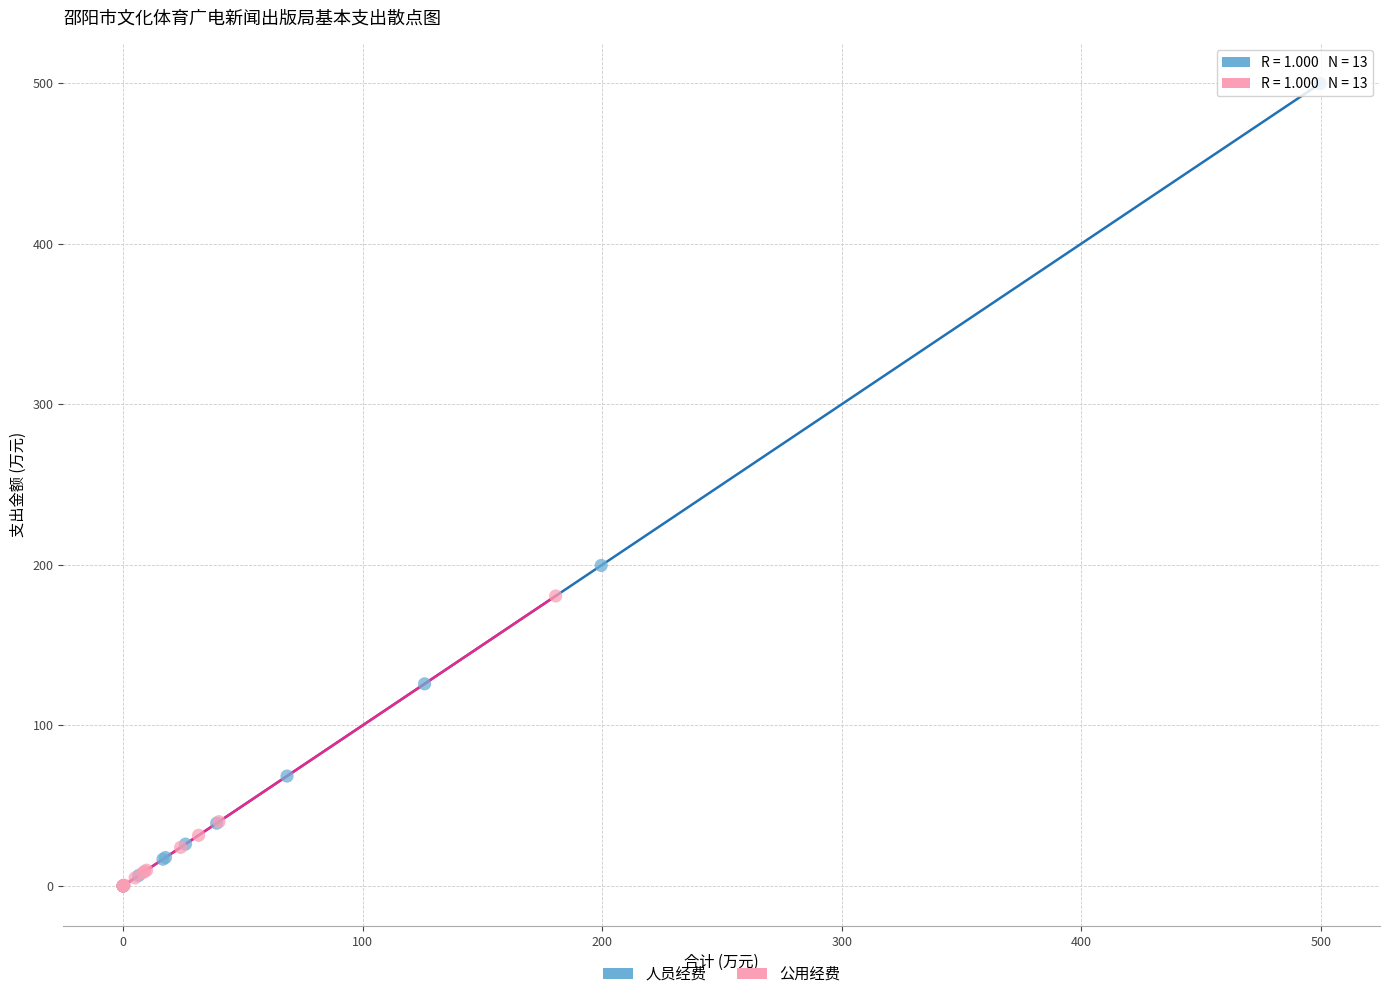

Which series reaches the maximum Y coordinate?

人员经费